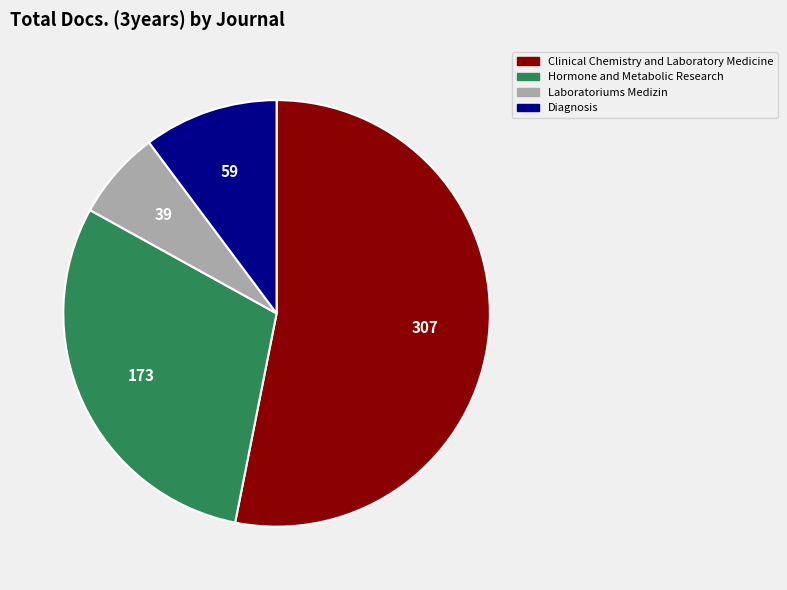

Does Hormone and Metabolic Research account for over 50% of the chart?

No